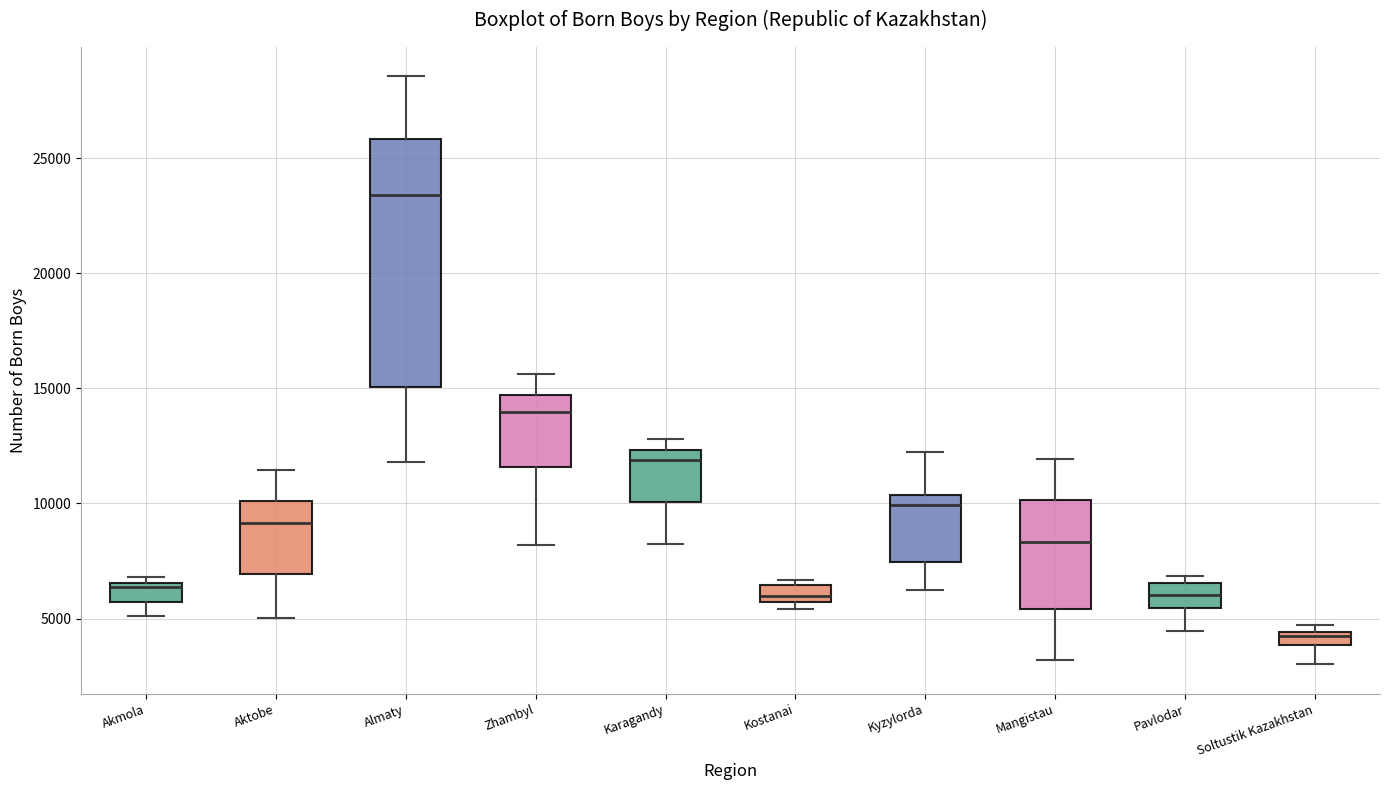

Where does the lower whisker of the box for Karagandy end on the y-axis? The values are not printed on the chart, so give them approximately, as read against the axis.

8500